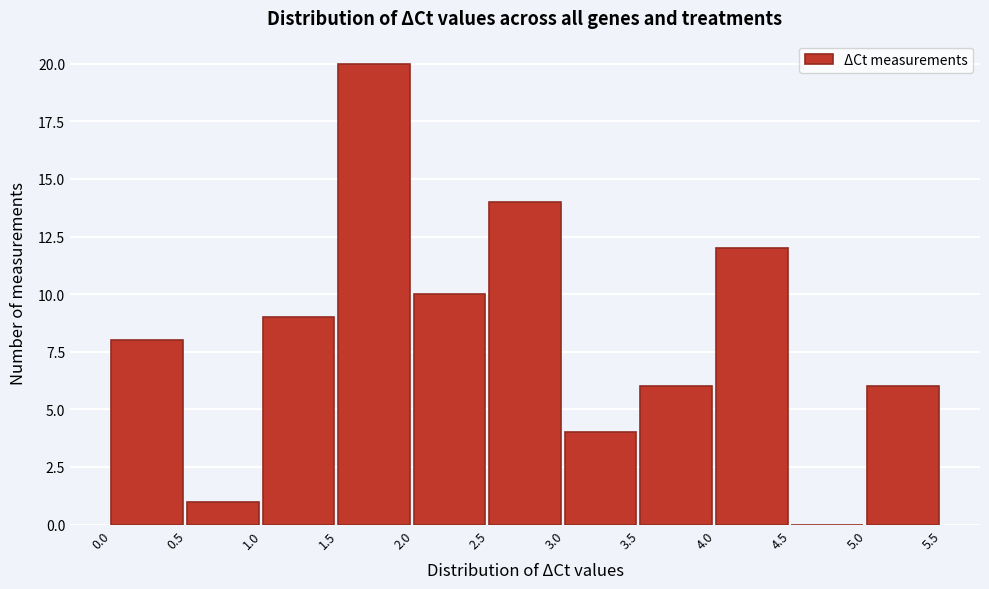

Reading left to right, transcribe this chart: for each bar, give the range it covers on the x-axis and its height. The values are not printed on the chart, so give them approximately, as read against the axis.

0.0 to 0.5: 8
0.5 to 1.0: 1
1.0 to 1.5: 9
1.5 to 2.0: 20
2.0 to 2.5: 10
2.5 to 3.0: 14
3.0 to 3.5: 4
3.5 to 4.0: 6
4.0 to 4.5: 12
4.5 to 5.0: 0
5.0 to 5.5: 6